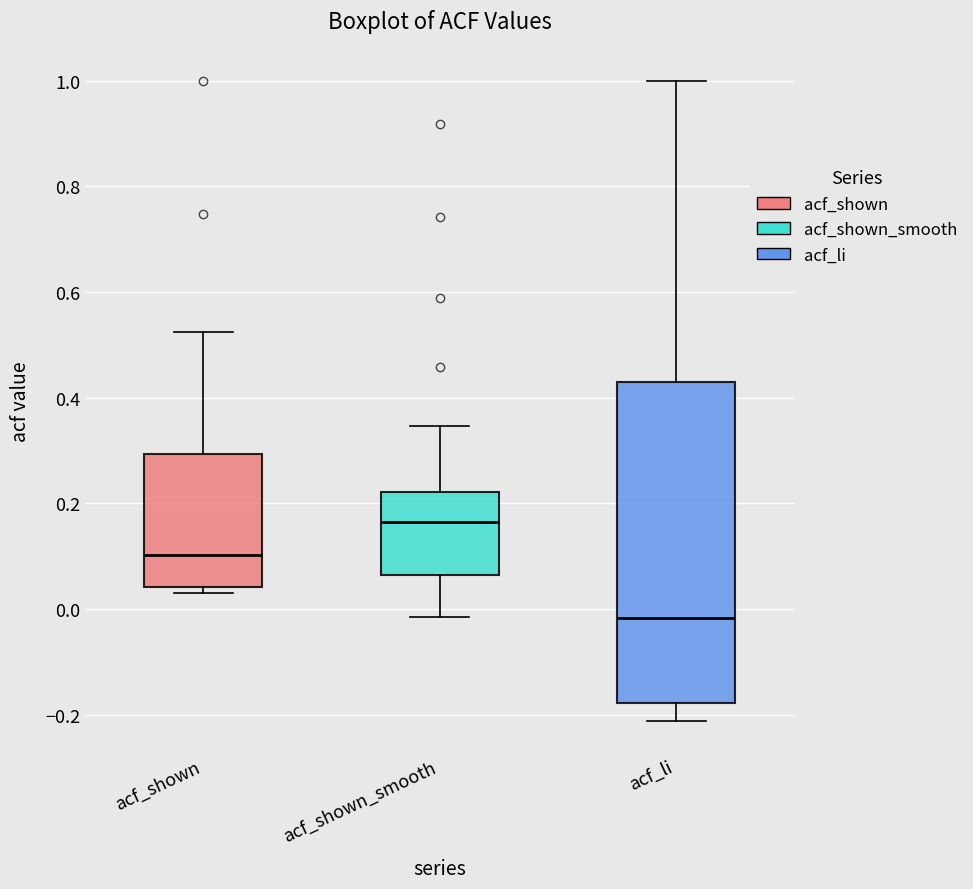

Which box's median line is the lowest?

acf_li